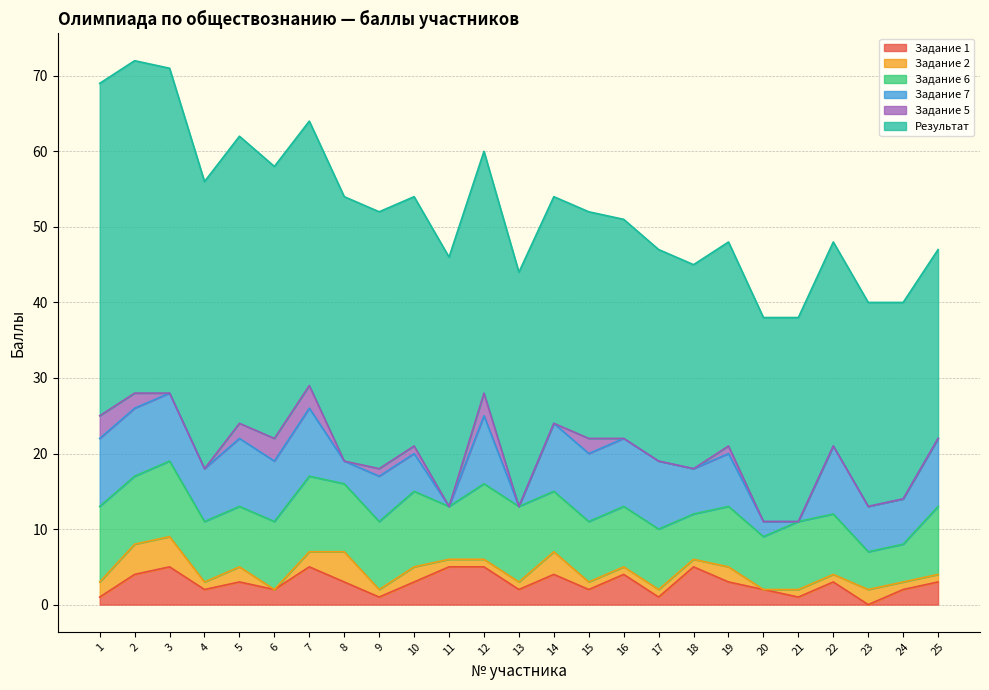

Reading left to right, extract all data points from this chart.

Задание 1: 1=1	2=4	3=5	4=2	5=3	6=2	7=5	8=3	9=1	10=3	11=5	12=5	13=2	14=4	15=2	16=4	17=1	18=5	19=3	20=2	21=1	22=3	23=0	24=2	25=3
Задание 2: 1=2	2=4	3=4	4=1	5=2	6=0	7=2	8=4	9=1	10=2	11=1	12=1	13=1	14=3	15=1	16=1	17=1	18=1	19=2	20=0	21=1	22=1	23=2	24=1	25=1
Задание 6: 1=10	2=9	3=10	4=8	5=8	6=9	7=10	8=9	9=9	10=10	11=7	12=10	13=10	14=8	15=8	16=8	17=8	18=6	19=8	20=7	21=9	22=8	23=5	24=5	25=9
Задание 7: 1=9	2=9	3=9	4=7	5=9	6=8	7=9	8=3	9=6	10=5	11=0	12=9	13=0	14=9	15=9	16=9	17=9	18=6	19=7	20=2	21=0	22=9	23=6	24=6	25=9
Задание 5: 1=3	2=2	3=0	4=0	5=2	6=3	7=3	8=0	9=1	10=1	11=0	12=3	13=0	14=0	15=2	16=0	17=0	18=0	19=1	20=0	21=0	22=0	23=0	24=0	25=0
Результат: 1=44	2=44	3=43	4=38	5=38	6=36	7=35	8=35	9=34	10=33	11=33	12=32	13=31	14=30	15=30	16=29	17=28	18=27	19=27	20=27	21=27	22=27	23=27	24=26	25=25